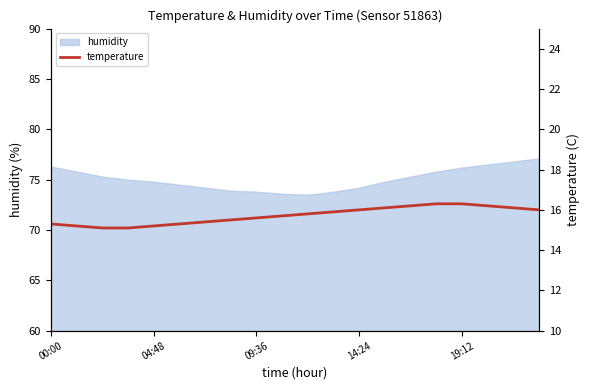

What is the highest value of the humidity series?

77.1